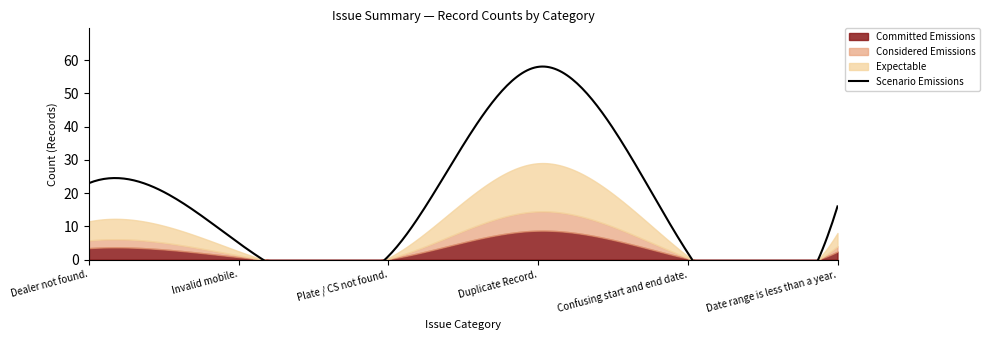

At which category does the chart reach its peak across all series?

Duplicate Record.